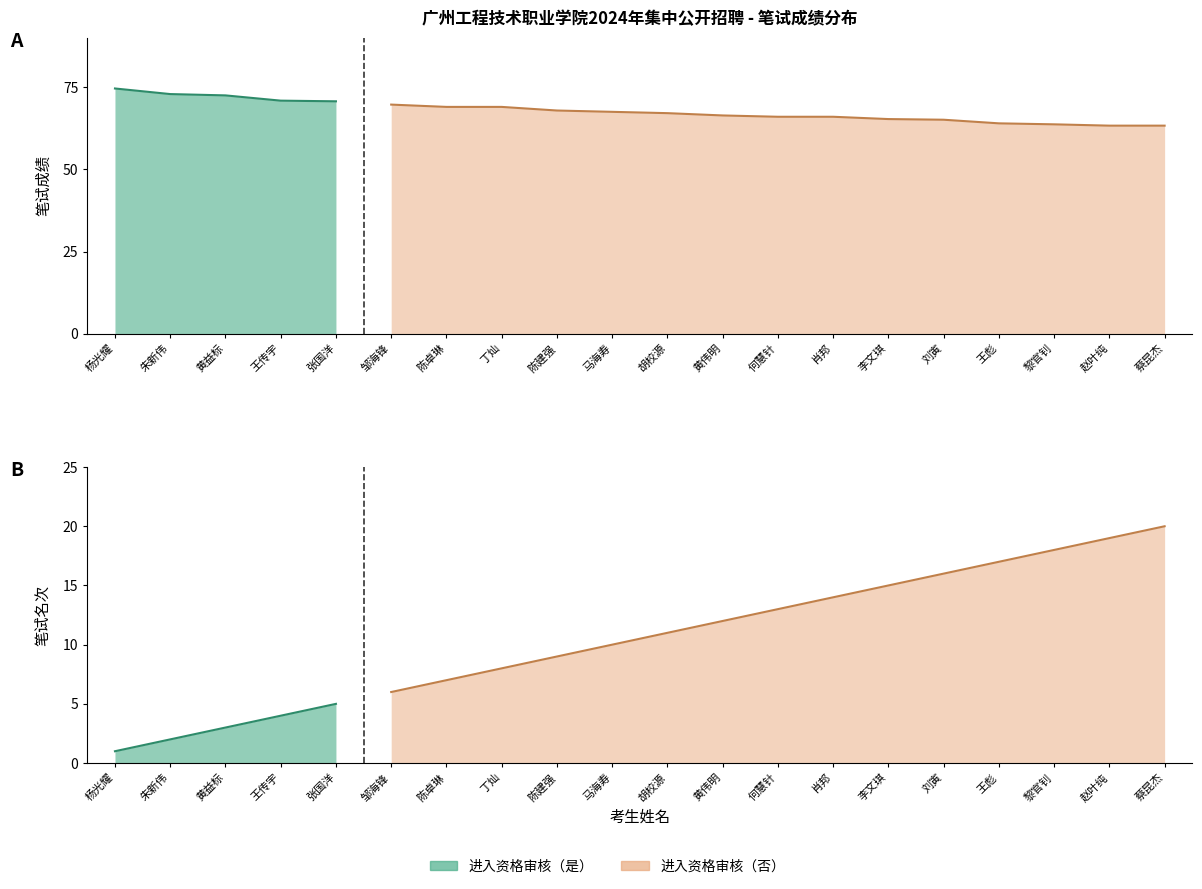

The 笔试成绩 series shows 29.8 at 邹海锋. True or false?

False